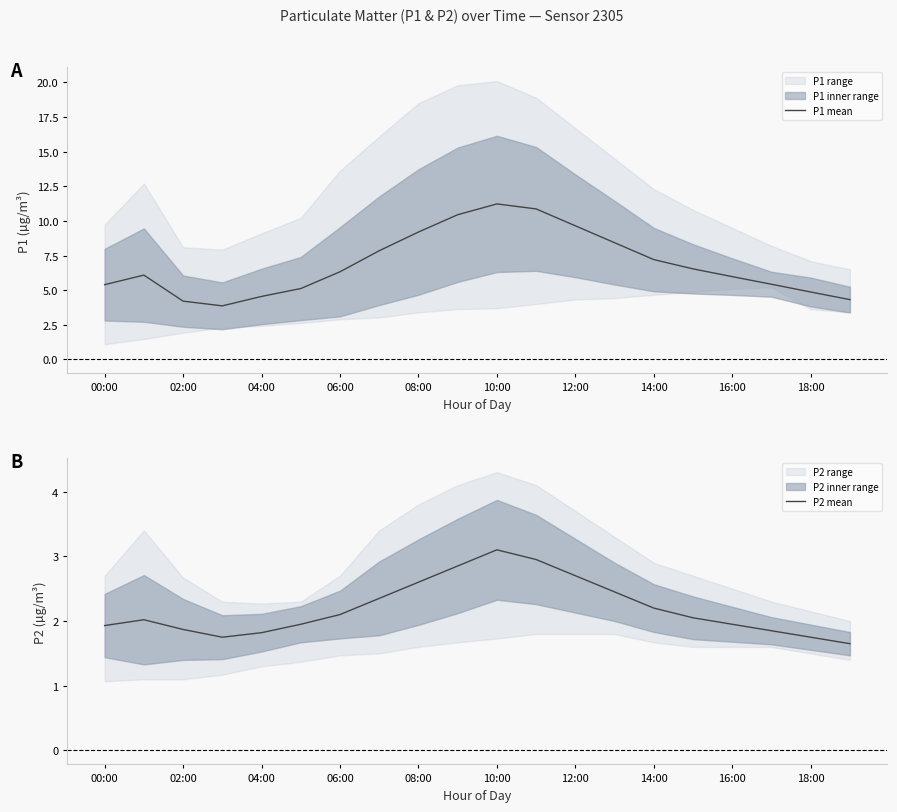

True or false: P2 mean has a value of 2.9 at 15.

False